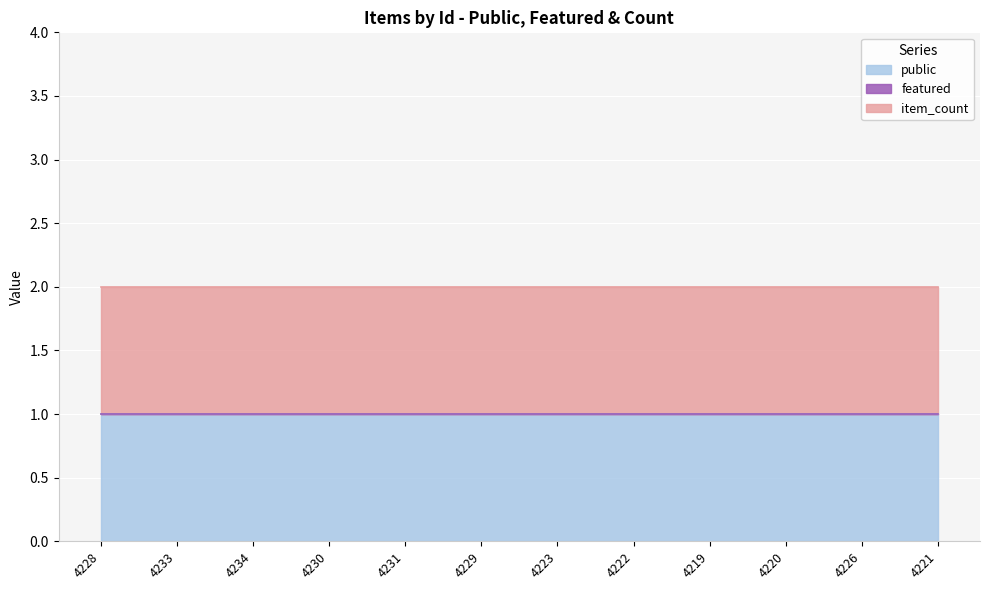

Is it true that public equals 2 at 4221?

False